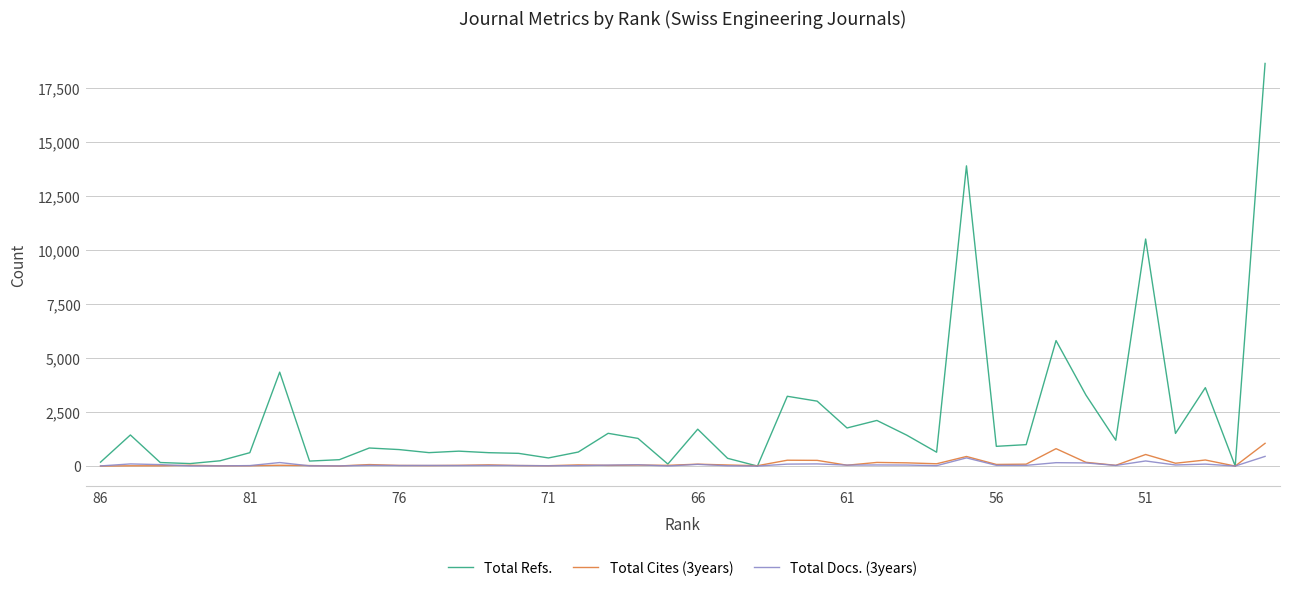

Which series has the largest total across all categories?

Total Refs.